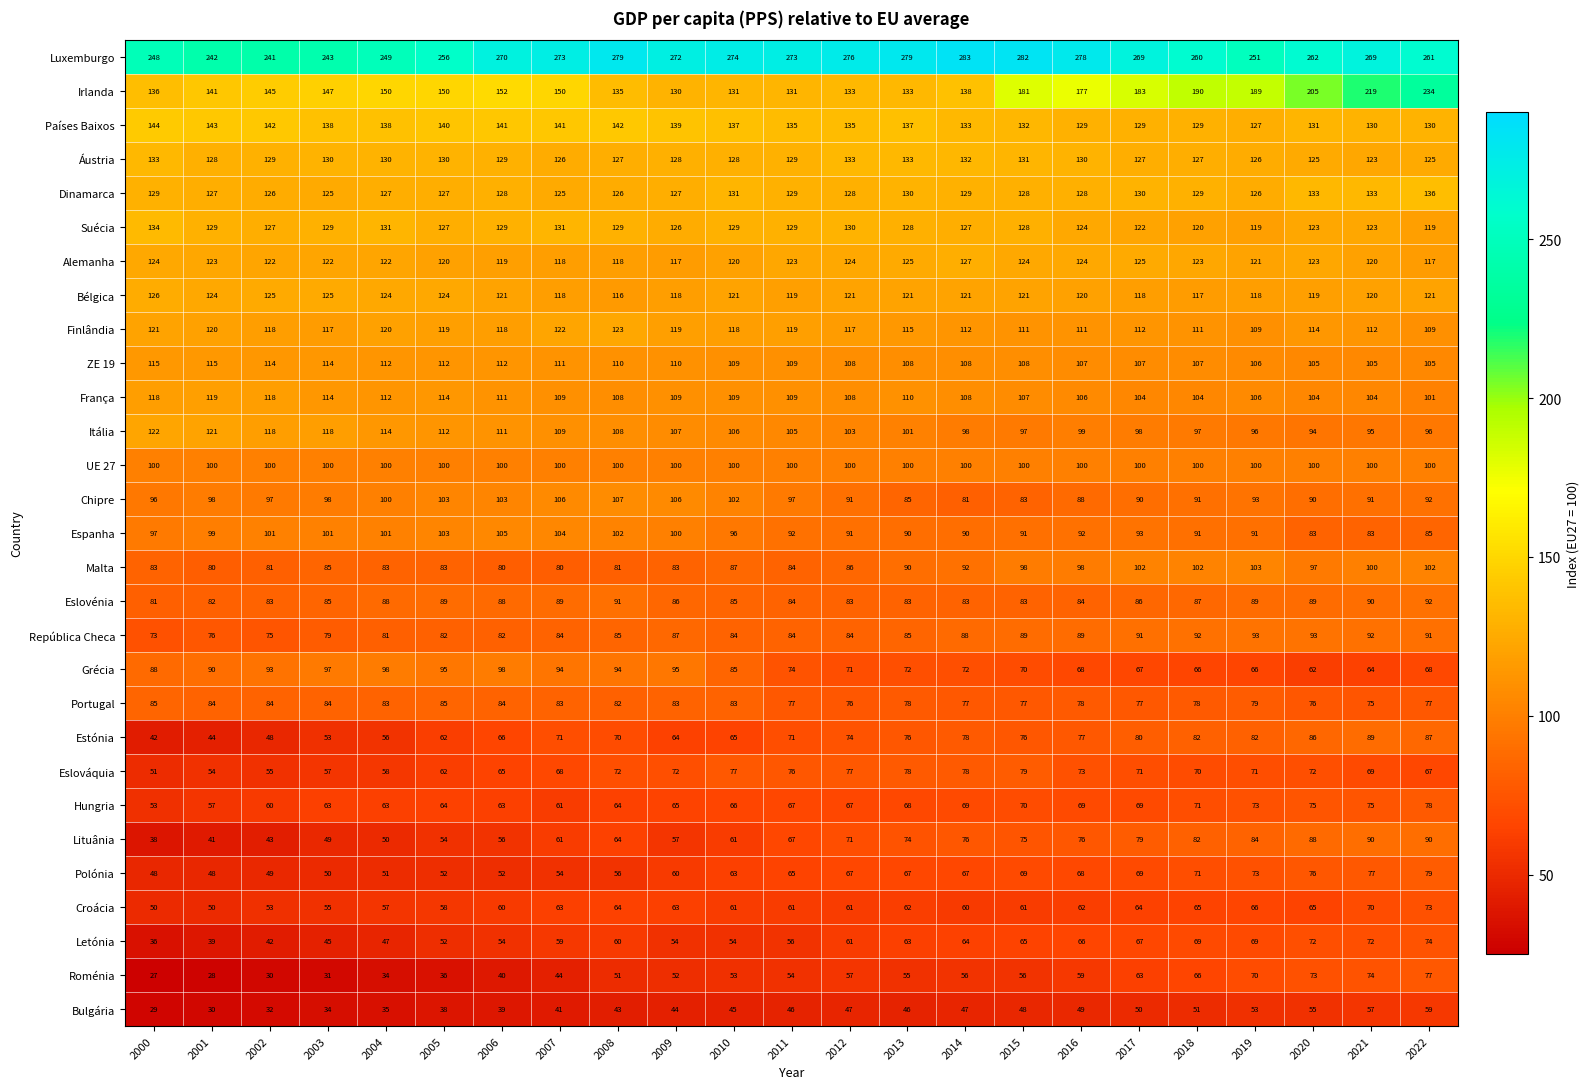

True or false: Áustria has a value of 64 at 2004.

False